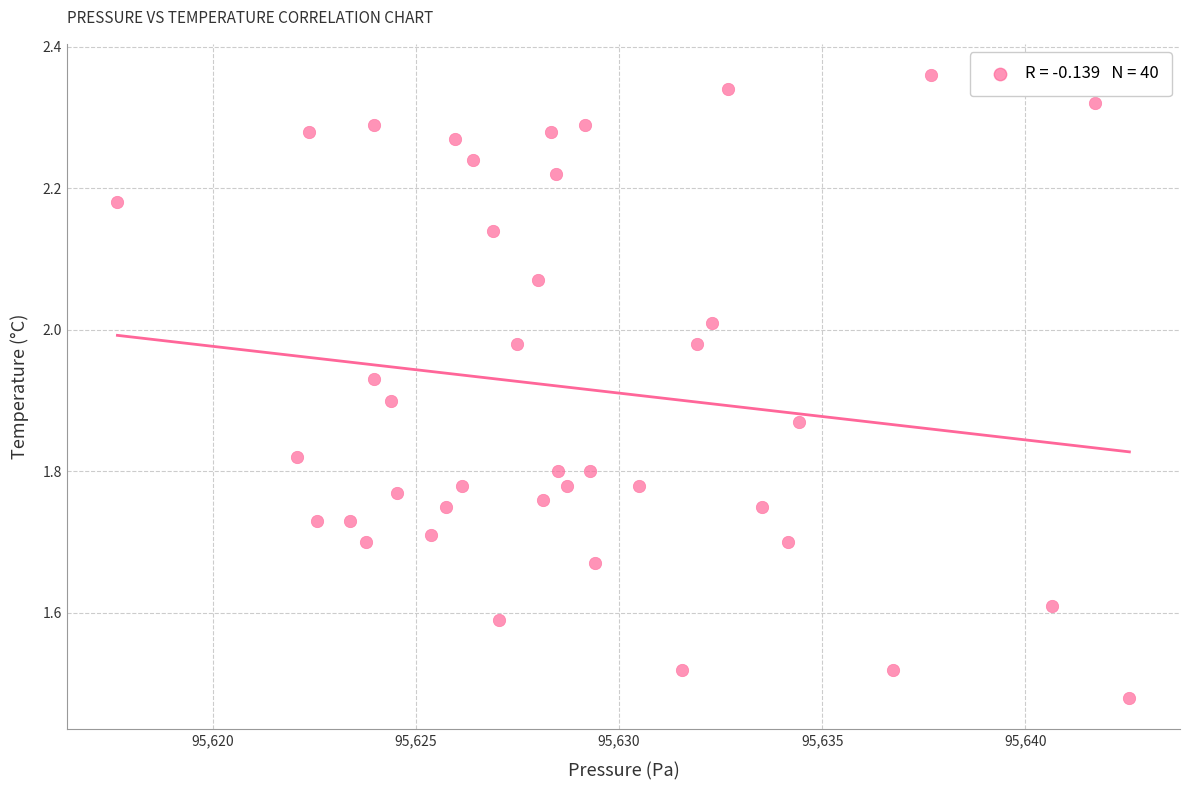

What is the range of X values (max minus min)?

24.9